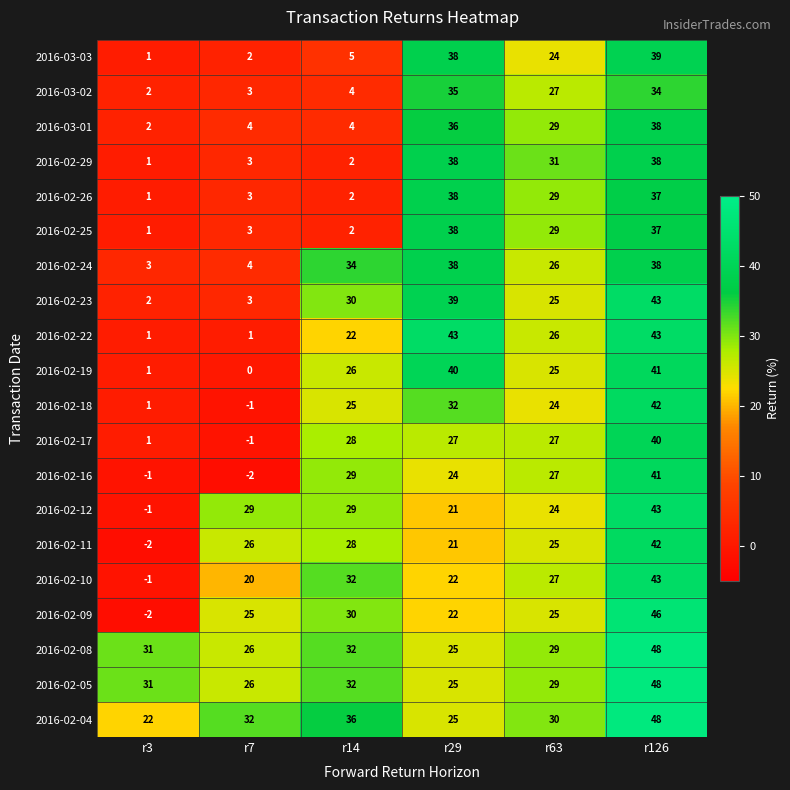

Which label corresponds to the largest value in the chart?

r126